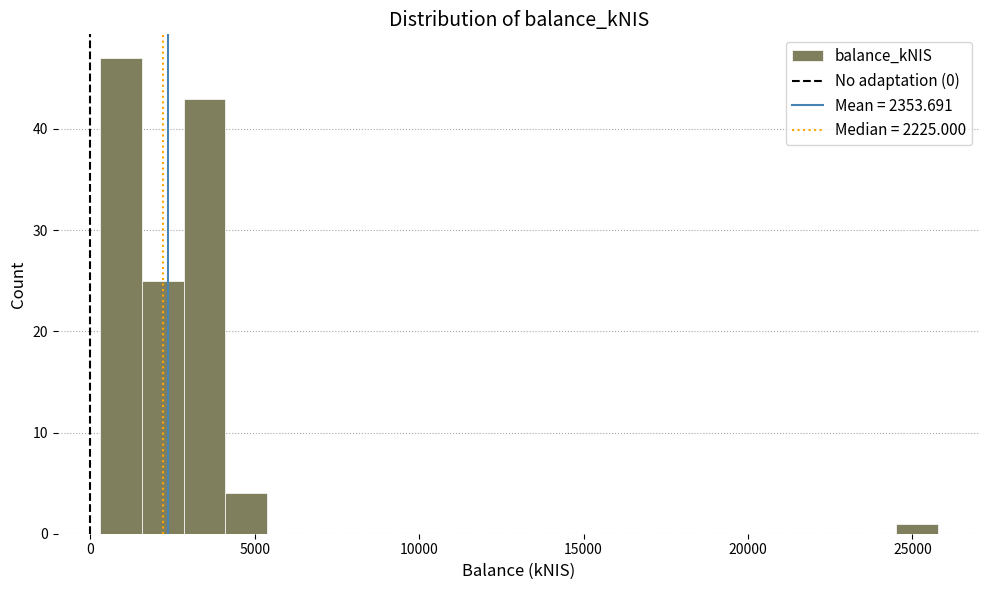

Read against the x-axis, roughly where is the centre of the tallest bar?

1000